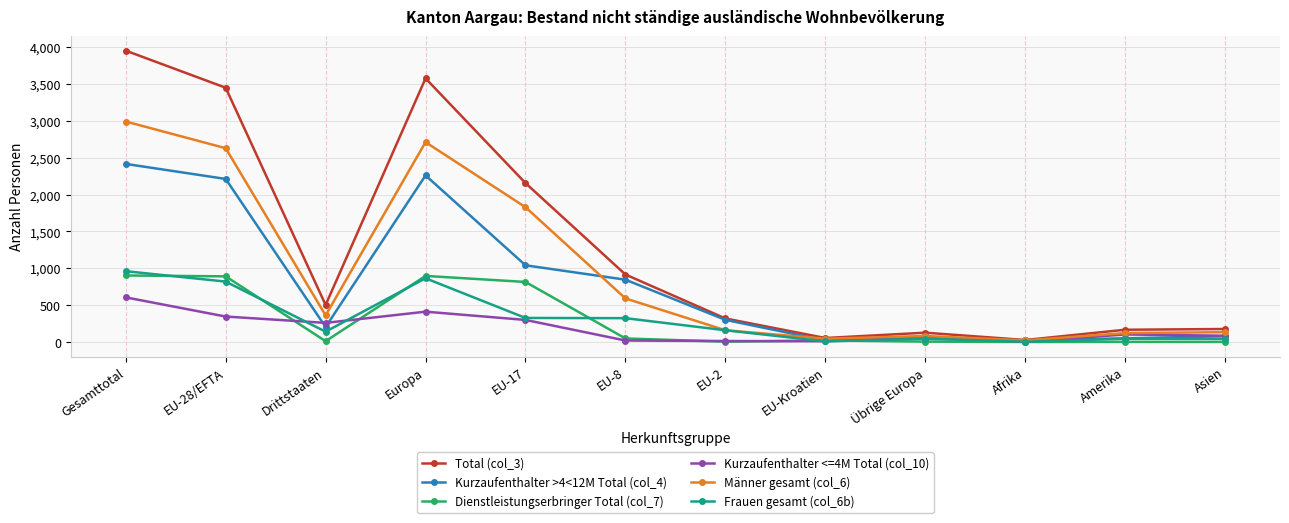

At which label does Kurzaufenthalter >4<12M Total (col_4) reach its peak?

Gesamttotal